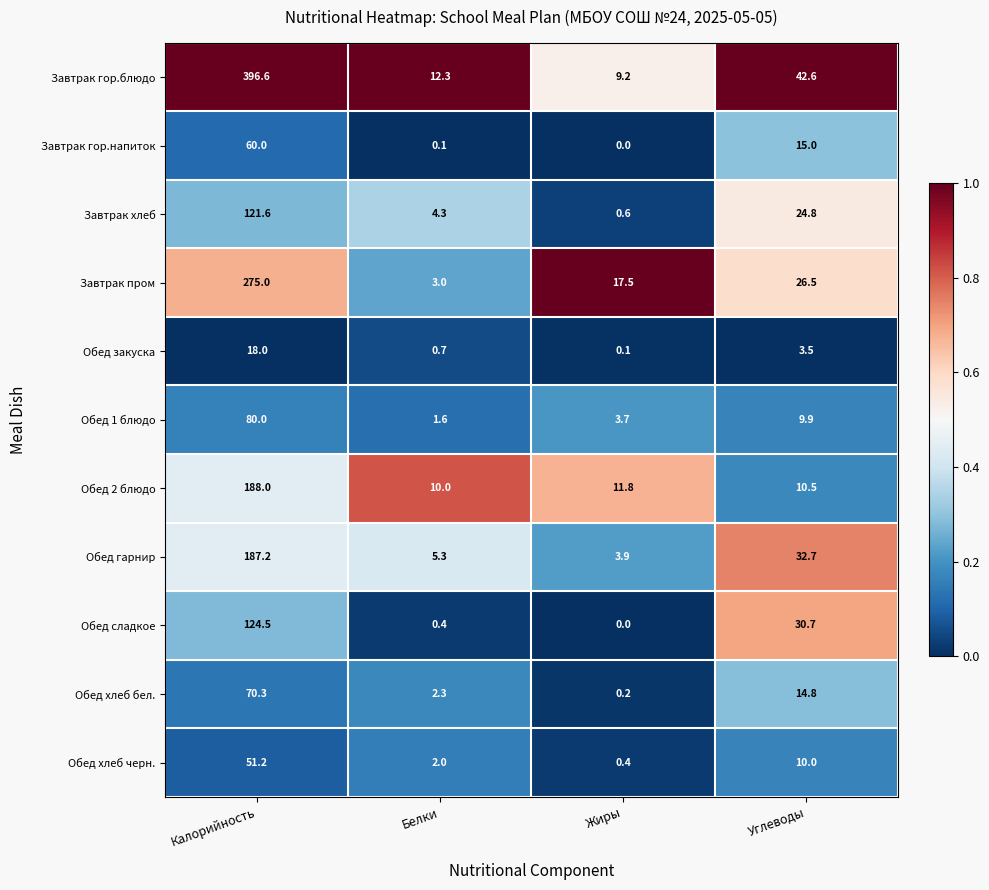

Which series has the largest total across all categories?

Завтрак гор.блюдо